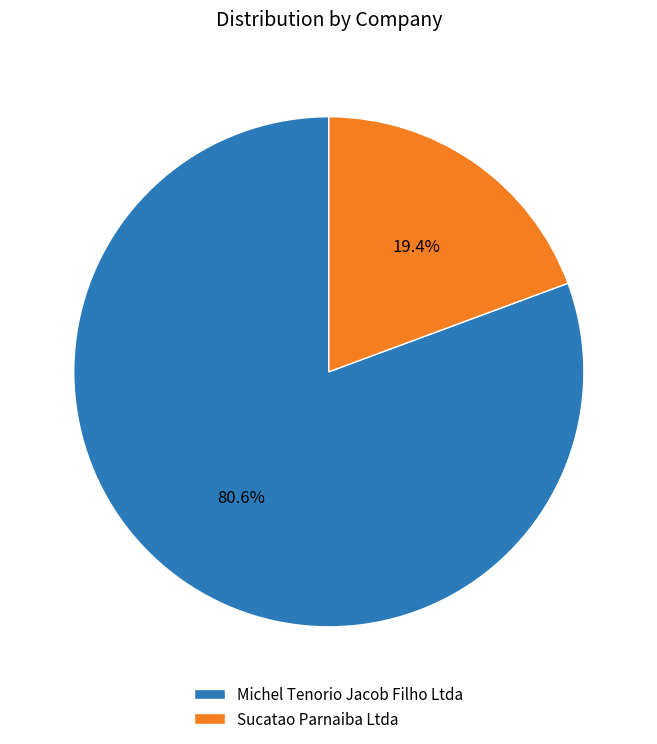

To the nearest percent, what is the combined percentage of Michel Tenorio Jacob Filho Ltda and Sucatao Parnaiba Ltda?

100%